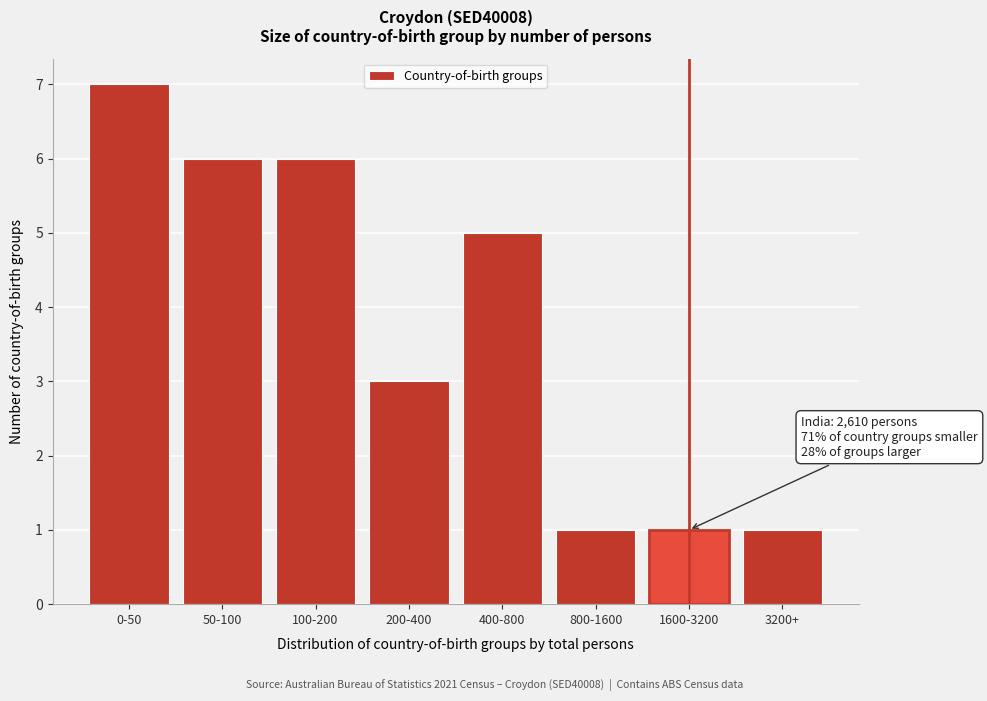

Reading left to right, extract all data points from this chart.

7	6	6	3	5	1	1	1